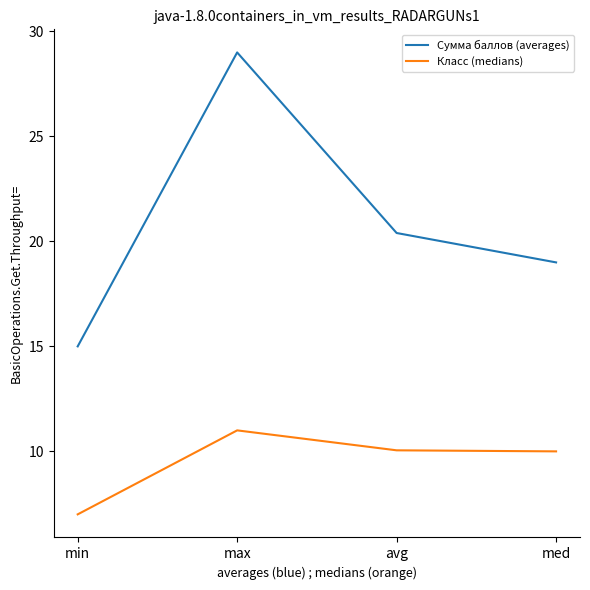

What position from the right is med?

1